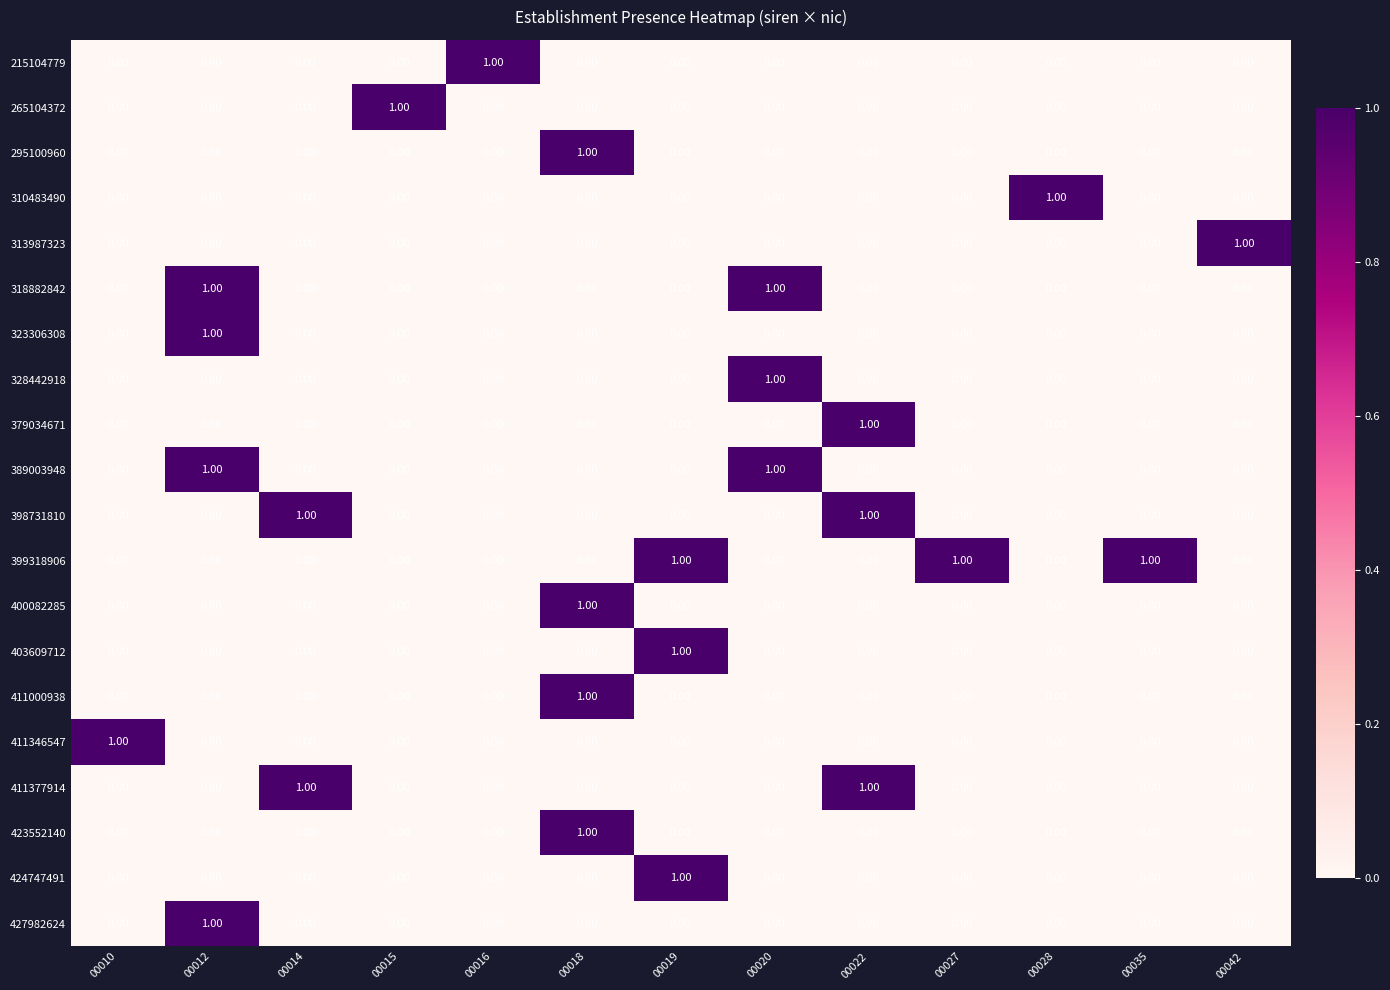

Is the value of 424747491 at 00019 greater than the value of 427982624 at 00014?

Yes